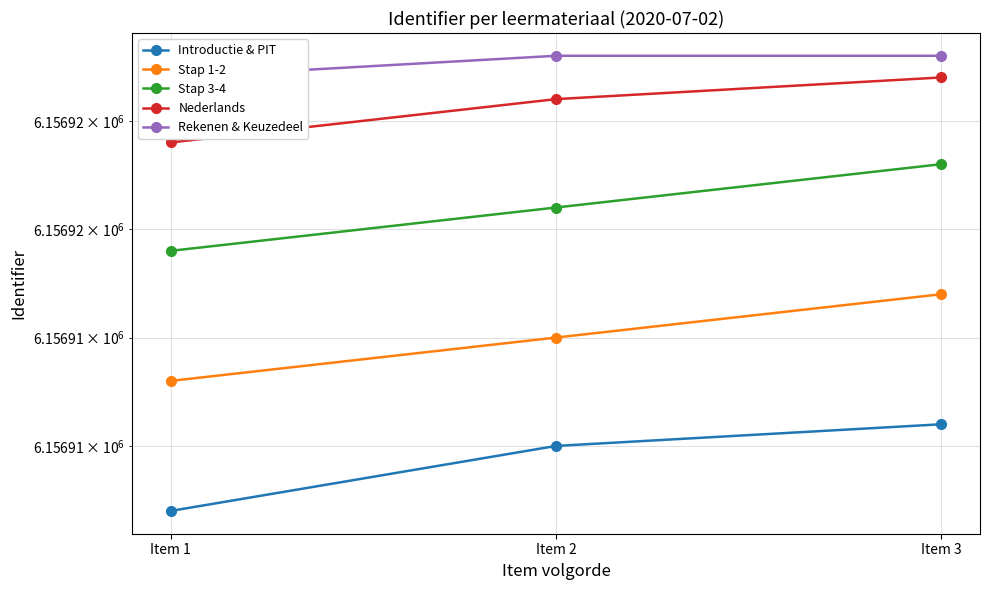

True or false: Nederlands has a value of 1631285 at Item 1.

False